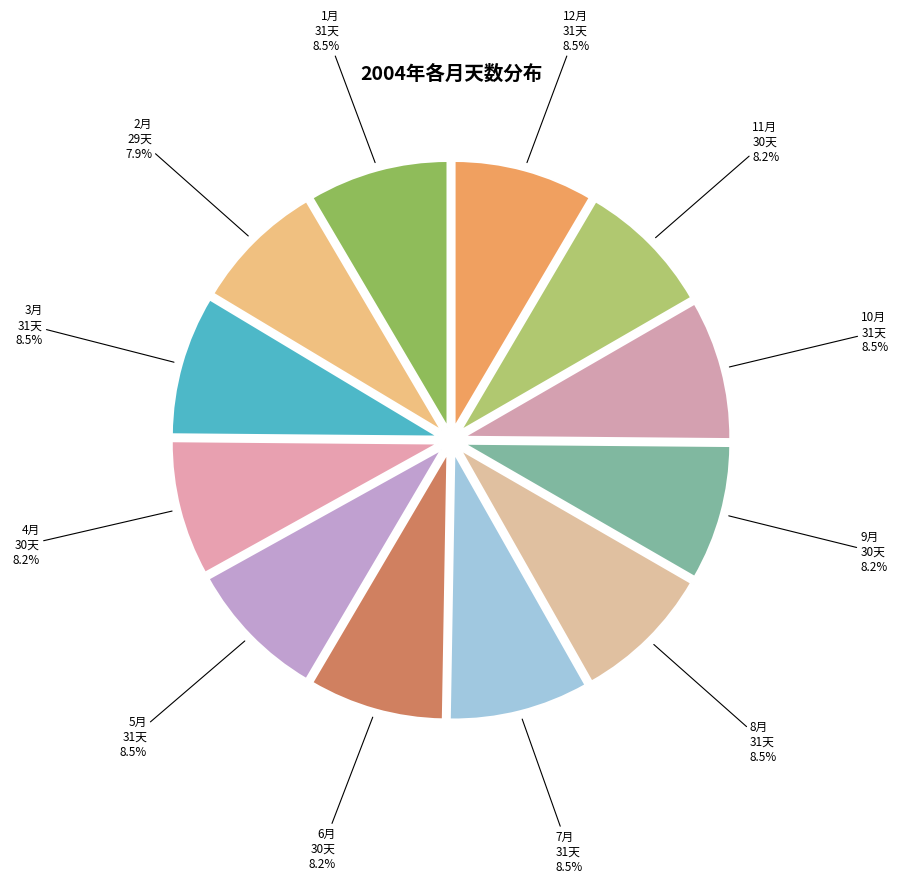

Combined, do 12月 and 4月 account for over 50%?

No